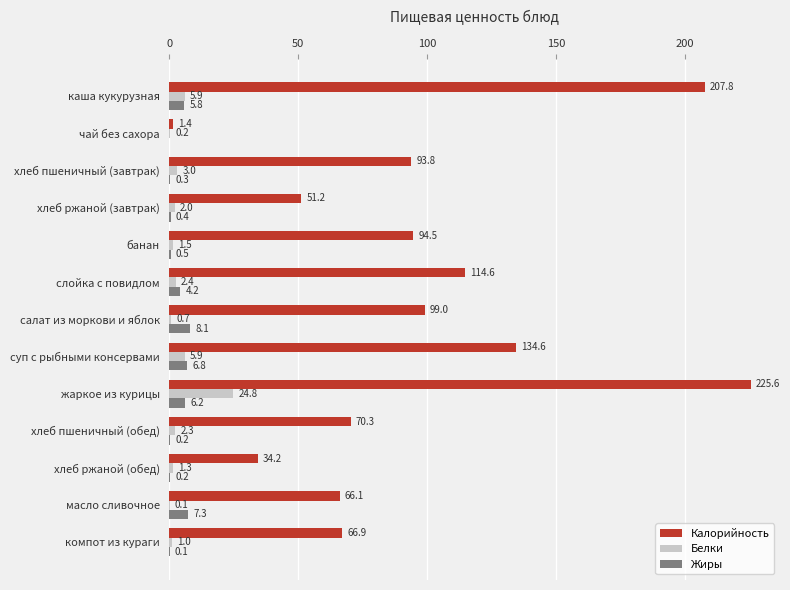

Which series has the largest total across all categories?

Калорийность